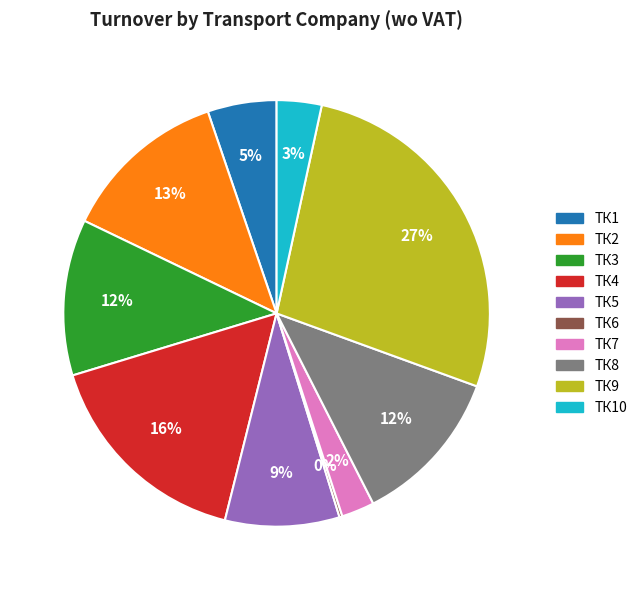

Does any single category account for the majority?

No